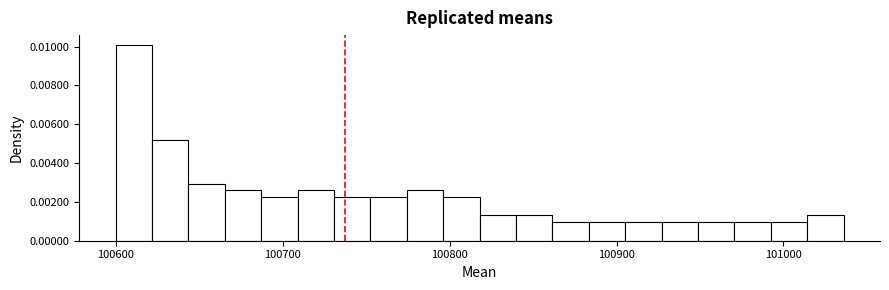

Around what value on the x-axis is the tallest bar? Give the approximate position of its centre, as read against the axis.

100610